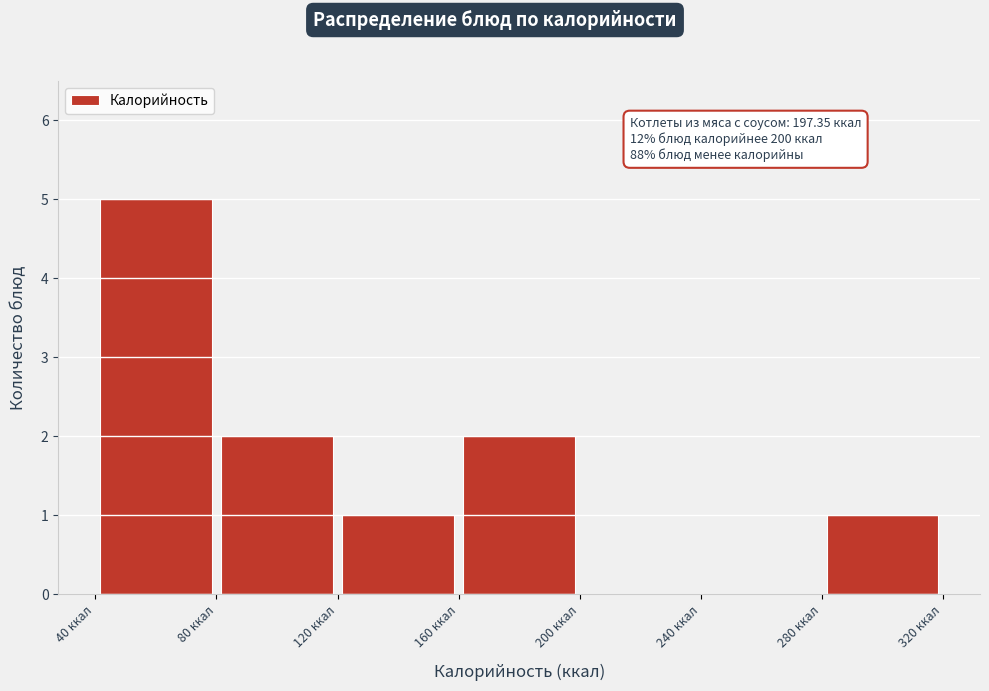

Which range on the x-axis has the tallest bar?

40 to 80